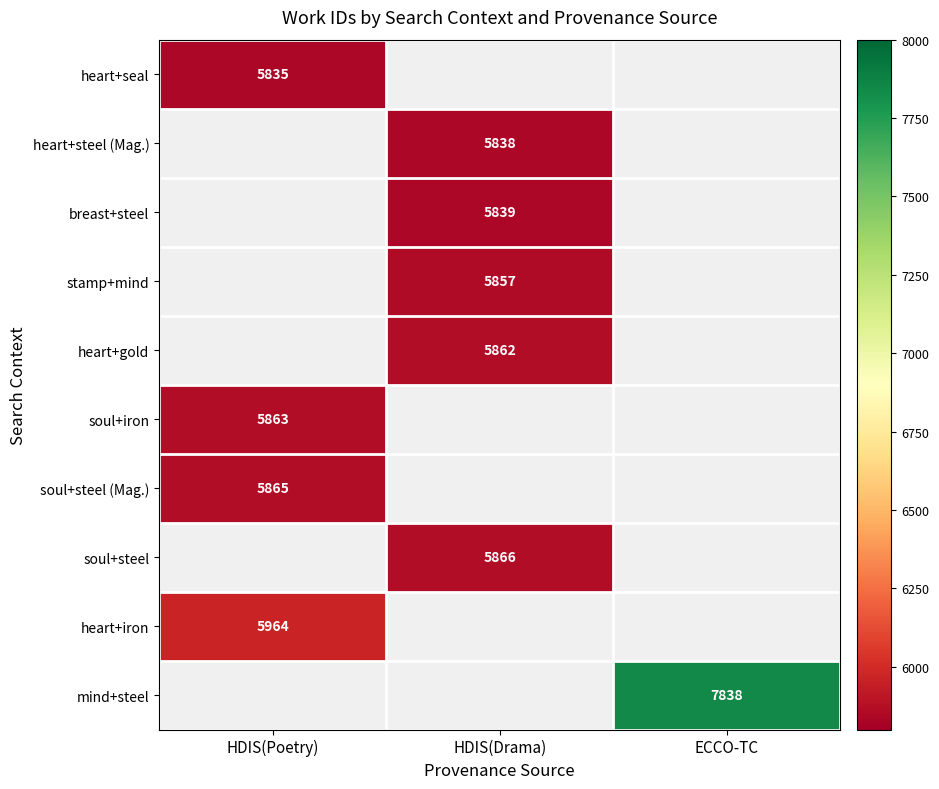

True or false: breast+steel has a value of 5839 at HDIS(Drama).

True